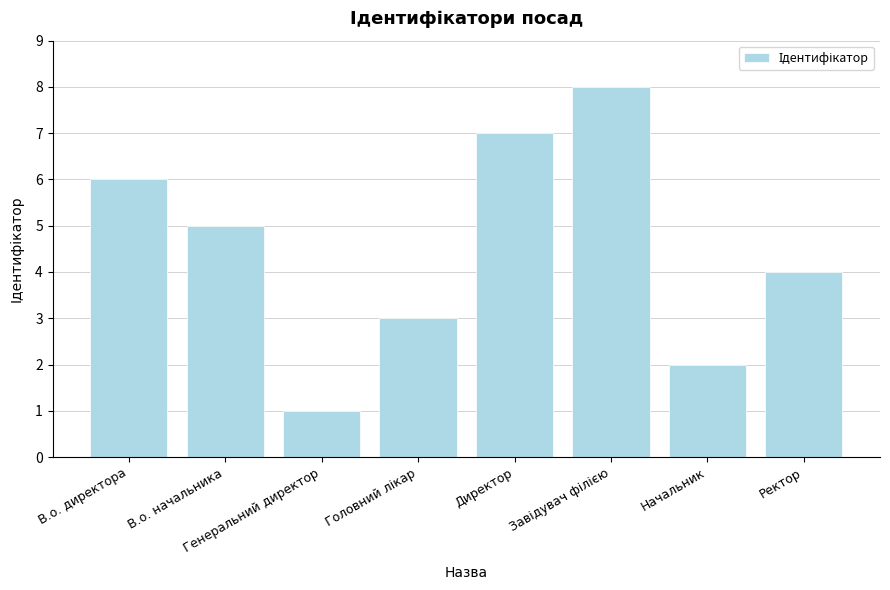

True or false: the data shows 7 at Директор.

True